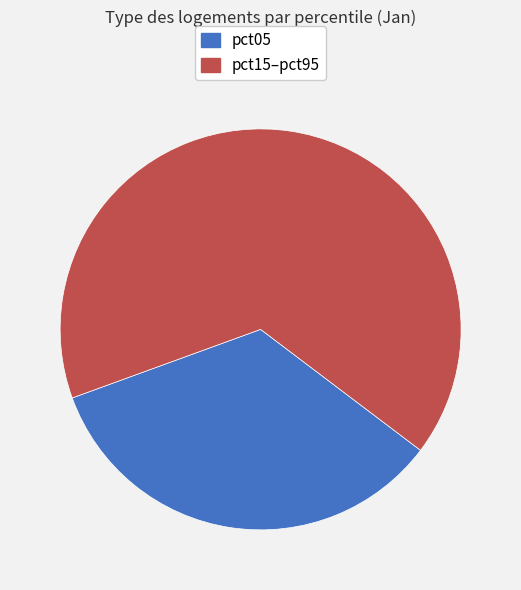

Is there any slice that represents more than half of the pie?

Yes